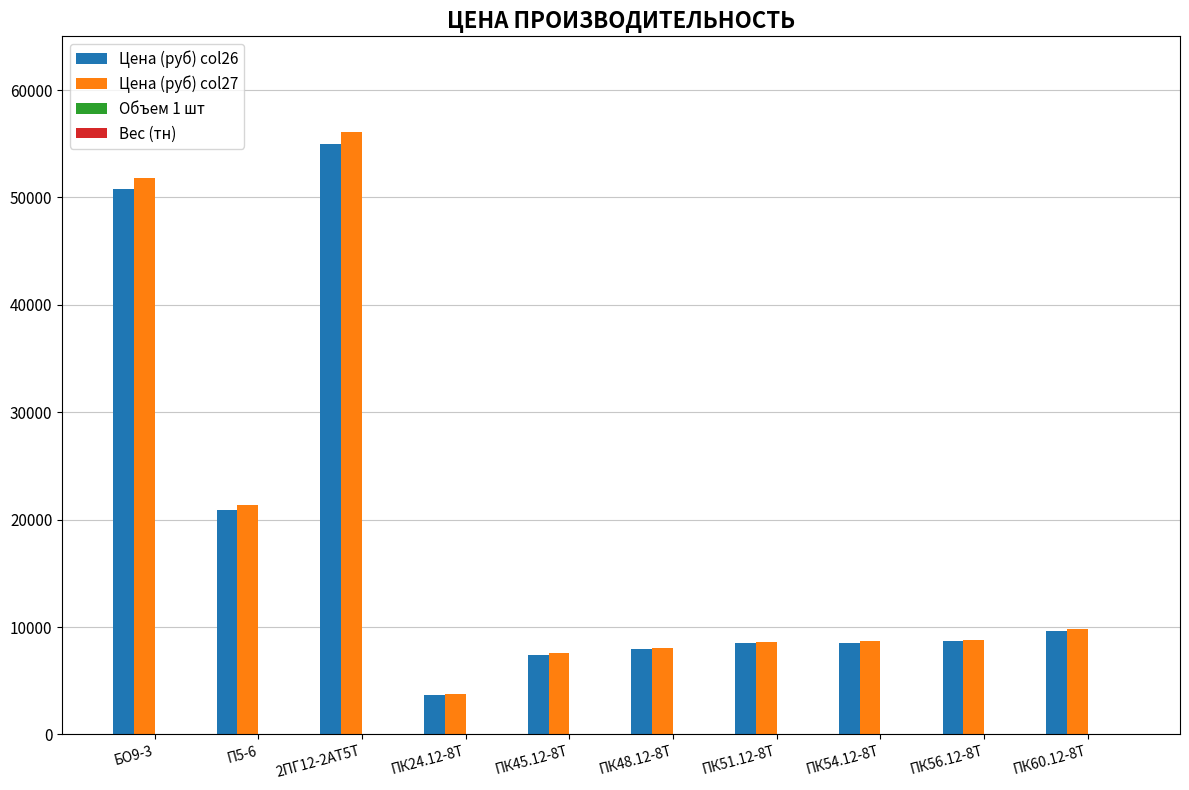

The value of Цена (руб) col26 at ПК24.12-8Т is 3701.0. True or false?

True